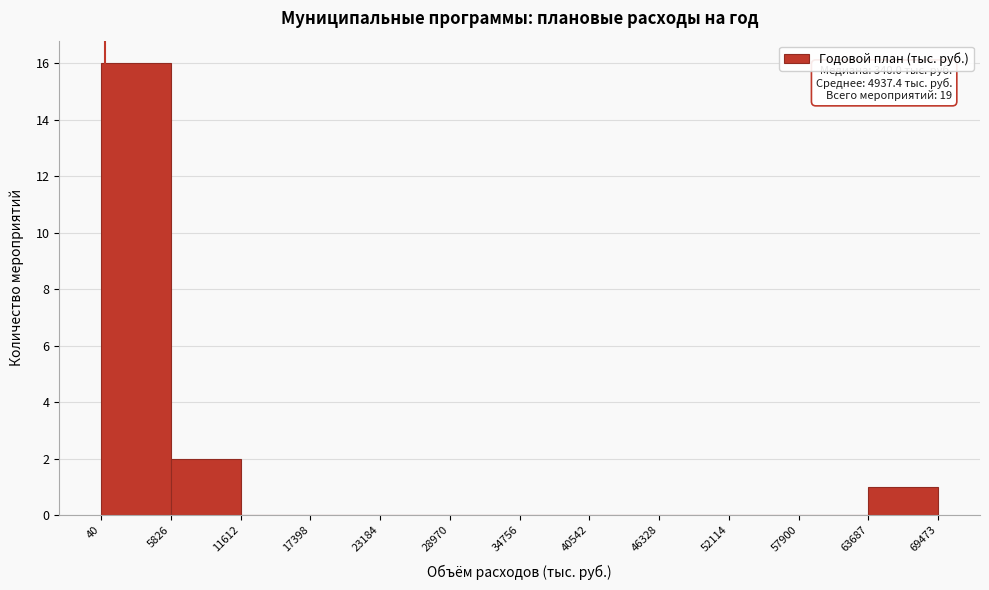

Which range on the x-axis has the tallest bar?

40 to 5826